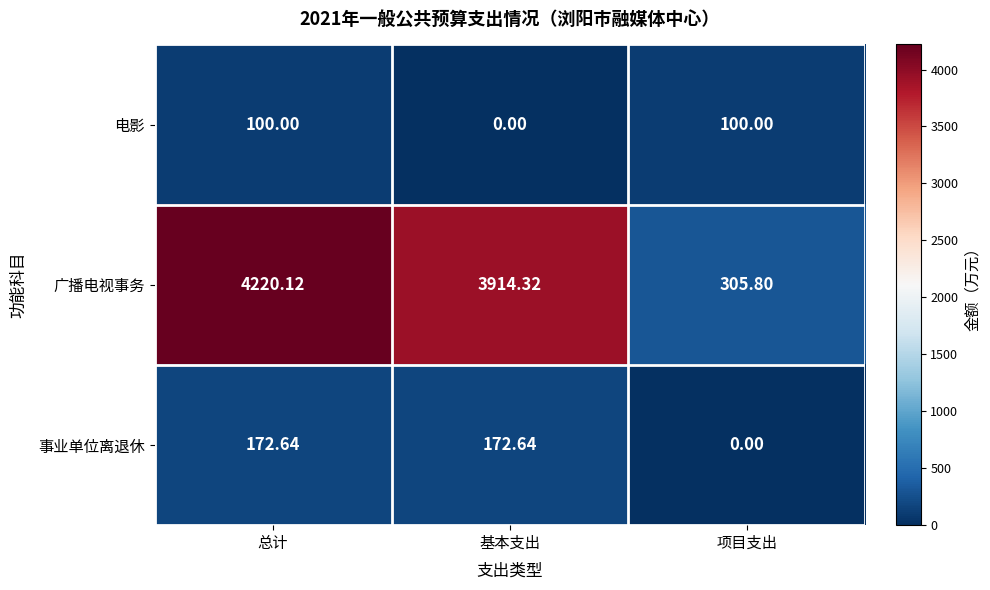

Where is 事业单位离退休 nearest to the value 86?

项目支出